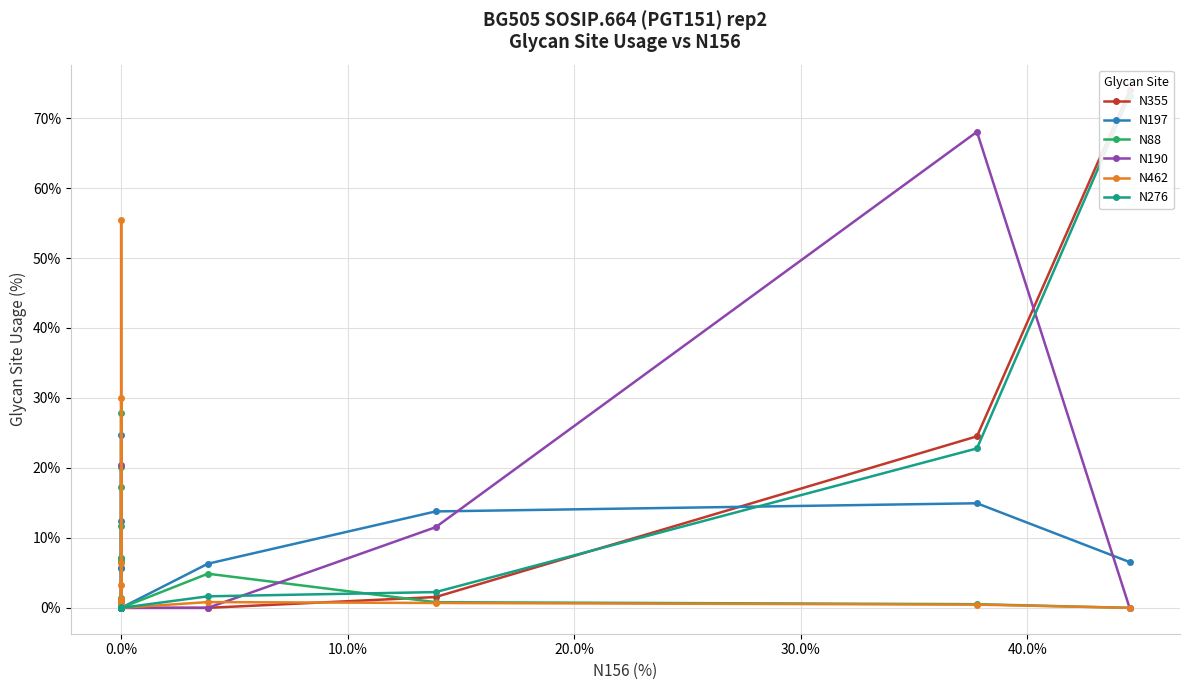

Does the chart have visible grid lines?

Yes